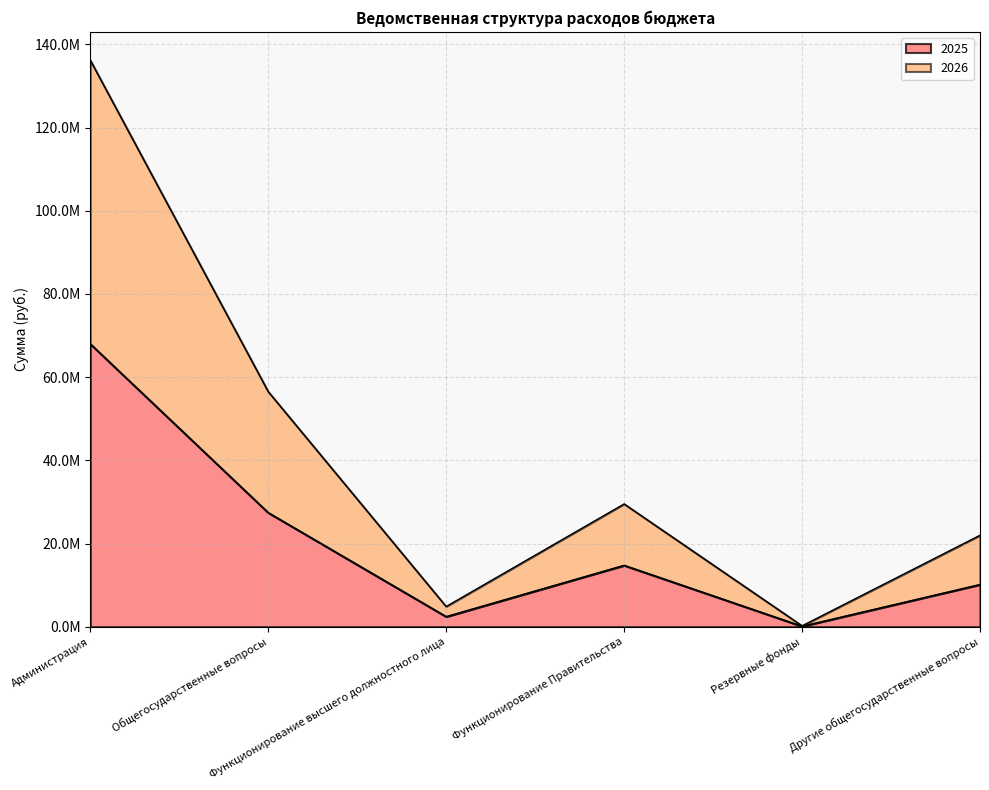

What is the maximum value shown in the chart?

136223354.4